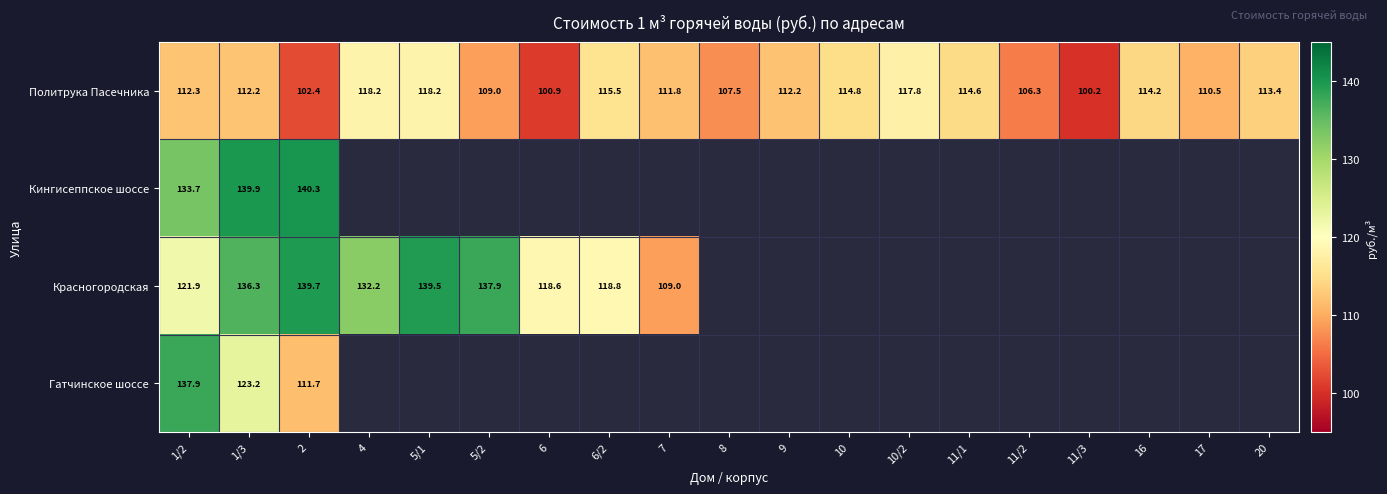

How many values in the Политрука Пасечника series are below 112?

8